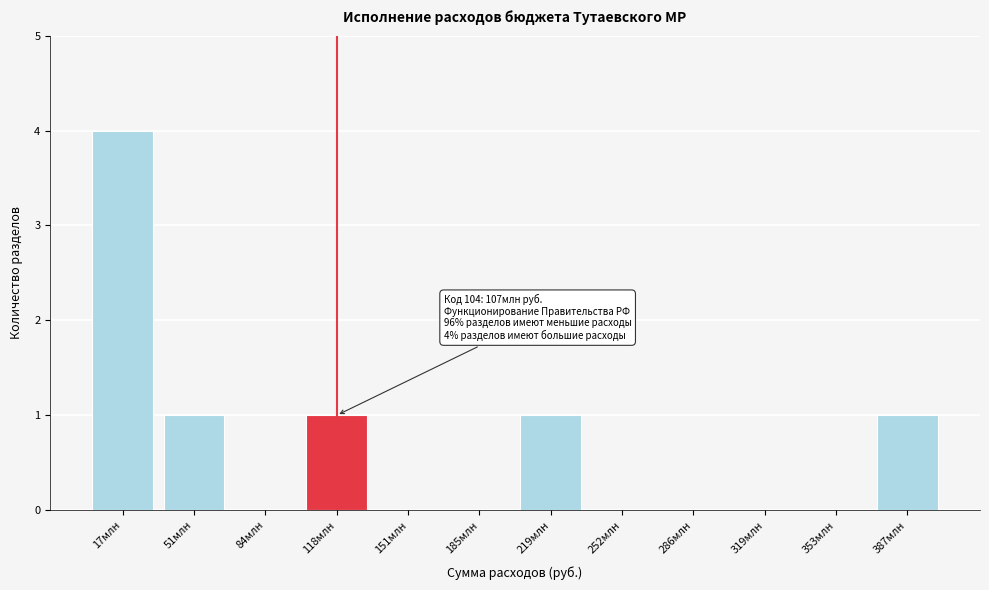

Reading right to left, list all the values displayed in this chart.

387млн=1	353млн=0	319млн=0	286млн=0	252млн=0	219млн=1	185млн=0	151млн=0	118млн=1	84млн=0	51млн=1	17млн=4